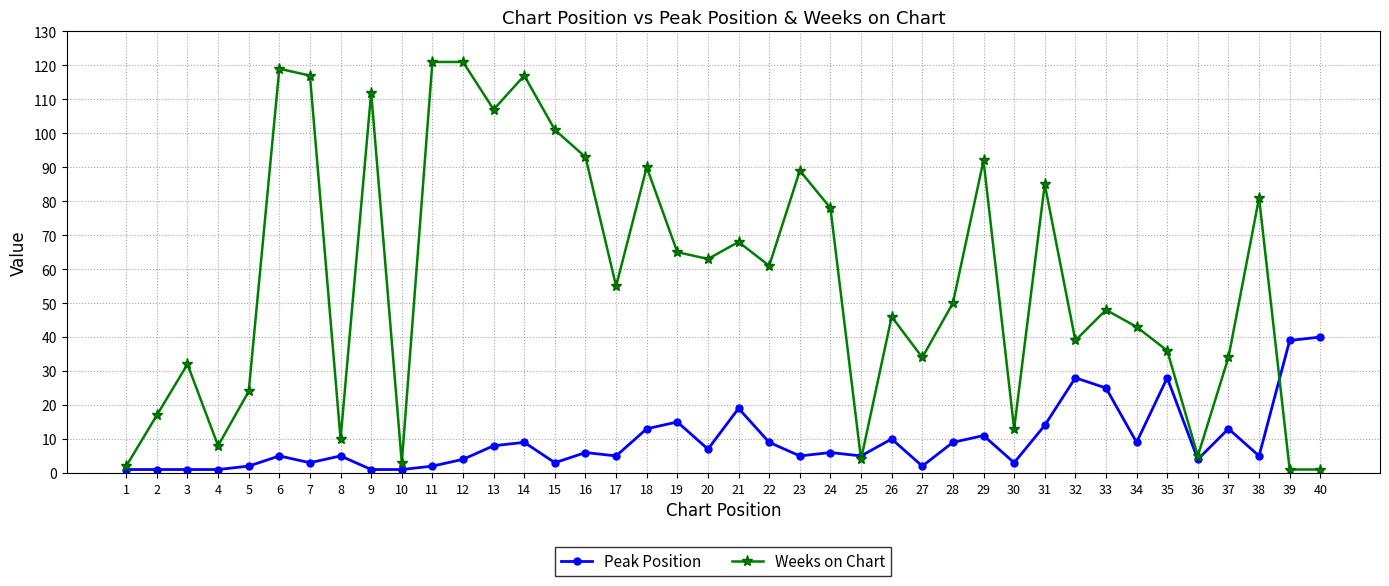

True or false: Peak Position has more than 0 interior local peaks.

True